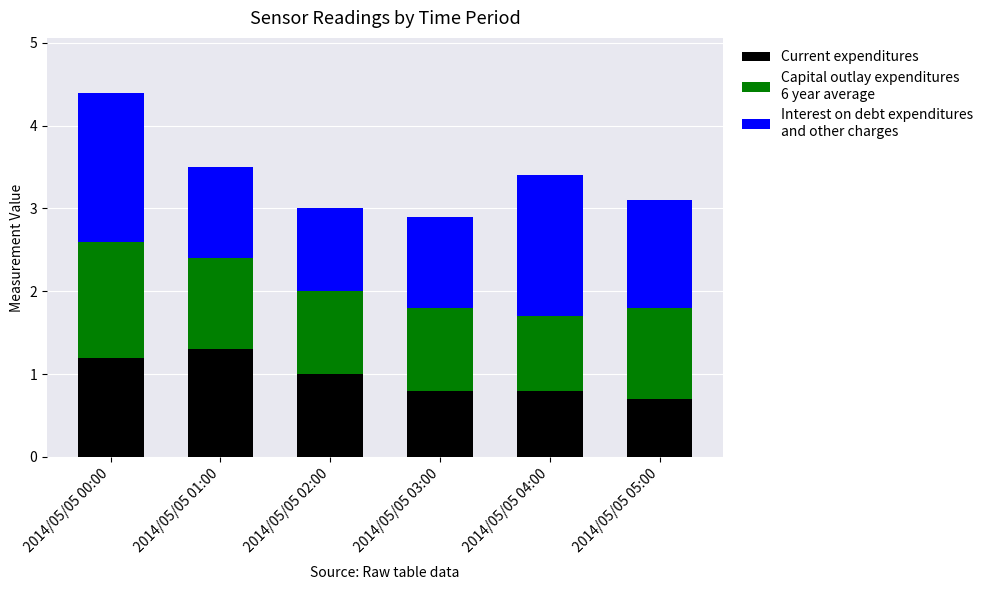

At which category is the sum across all series the highest?

2014/05/05 00:00